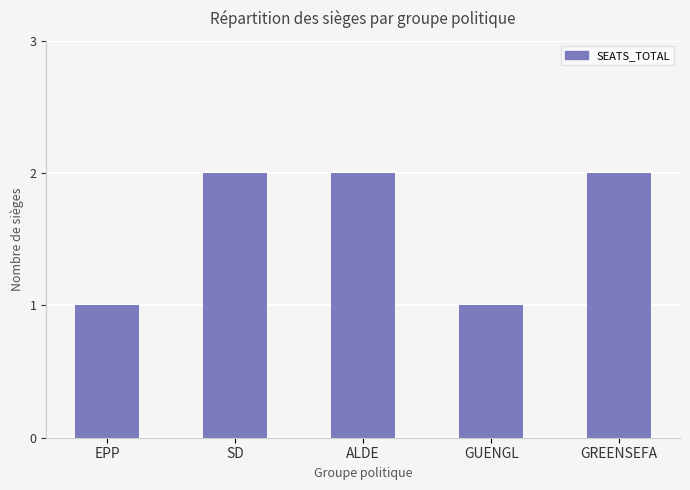

What is the value of the 1st bar from the left?

1